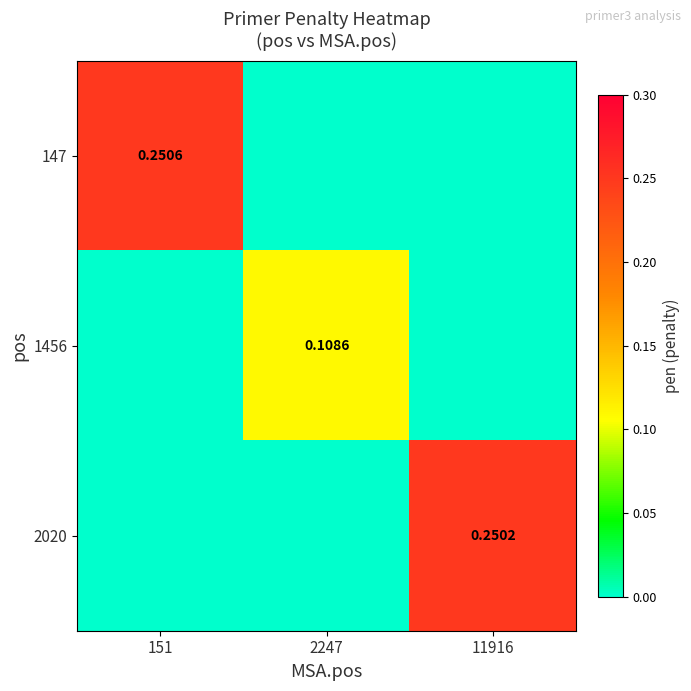

What is the sum of the 2020 values at 2247 and 11916?

0.3